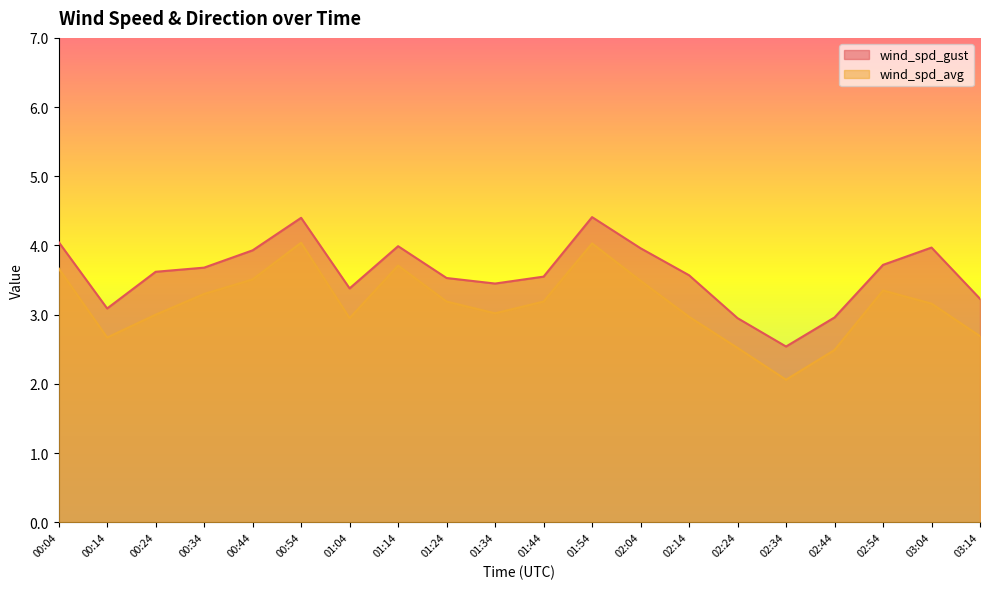

What is the maximum value for wind_spd_gust?

4.4